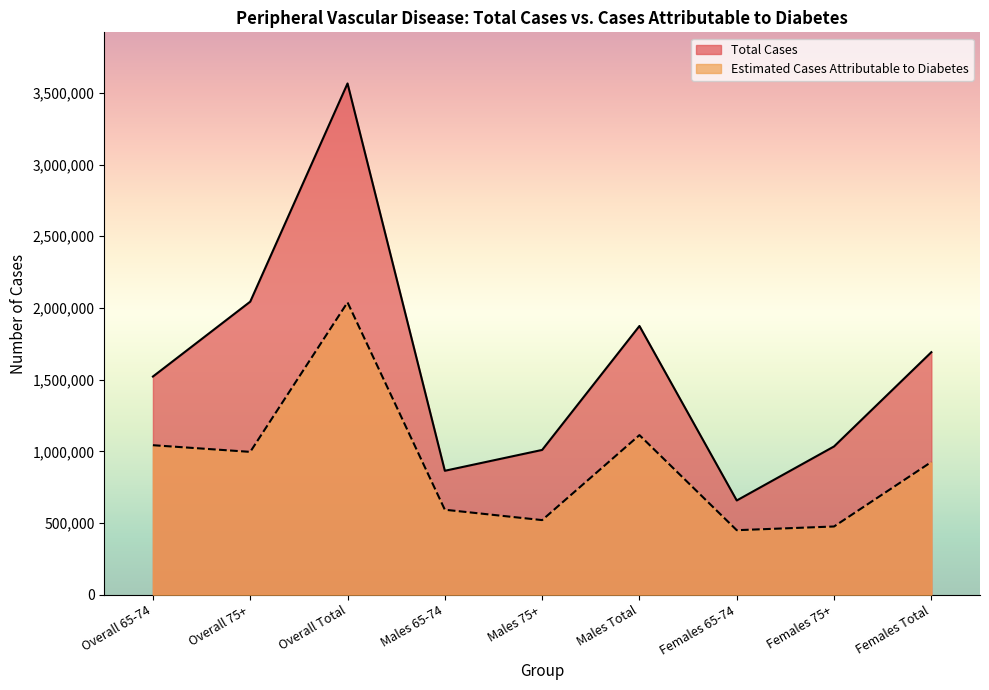

What is the spread (max minus min) of values at Overall Total?

1526836